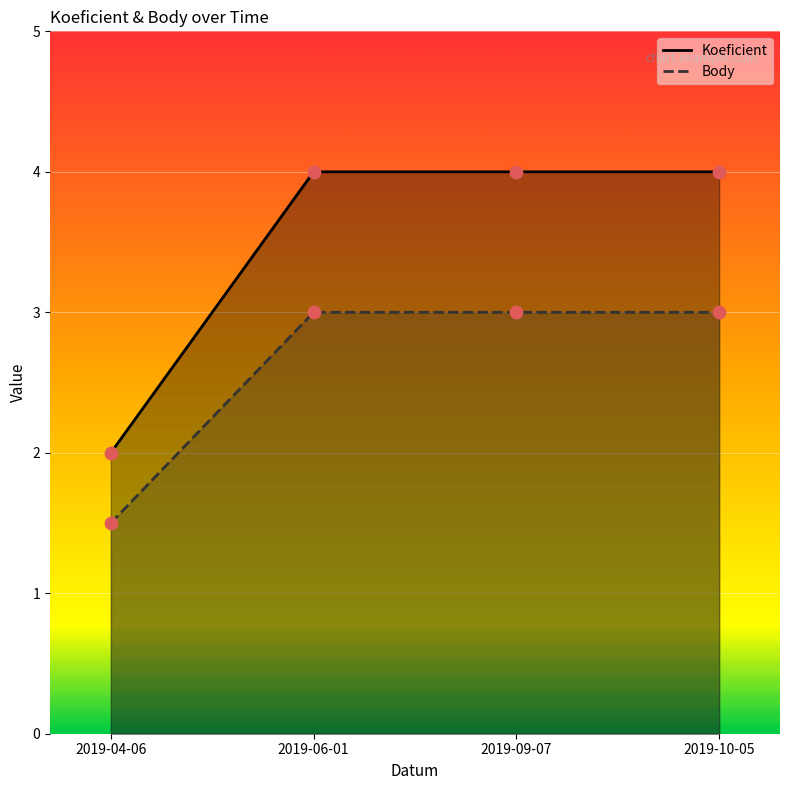

Which series reaches the minimum Y coordinate?

Body